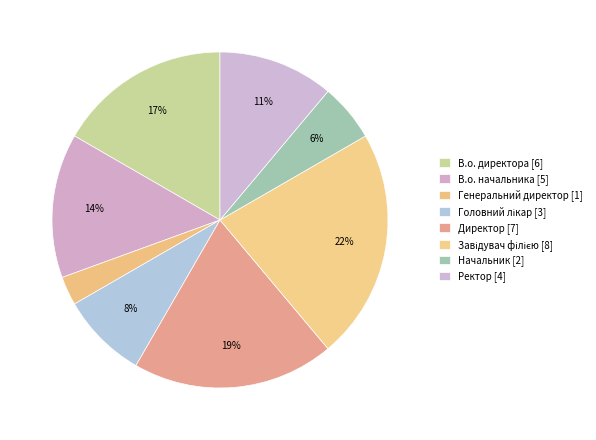

What percentage is NOT represented by Генеральний директор?

97.2%